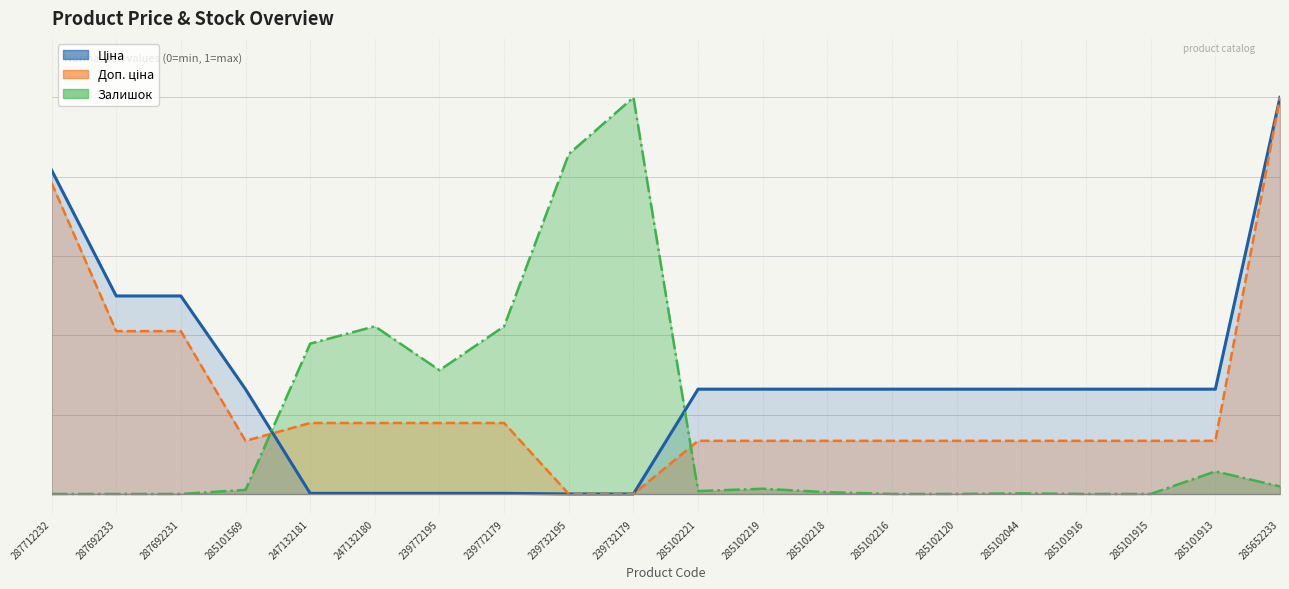

What is the spread (max minus min) of values at 239772195?

0.3